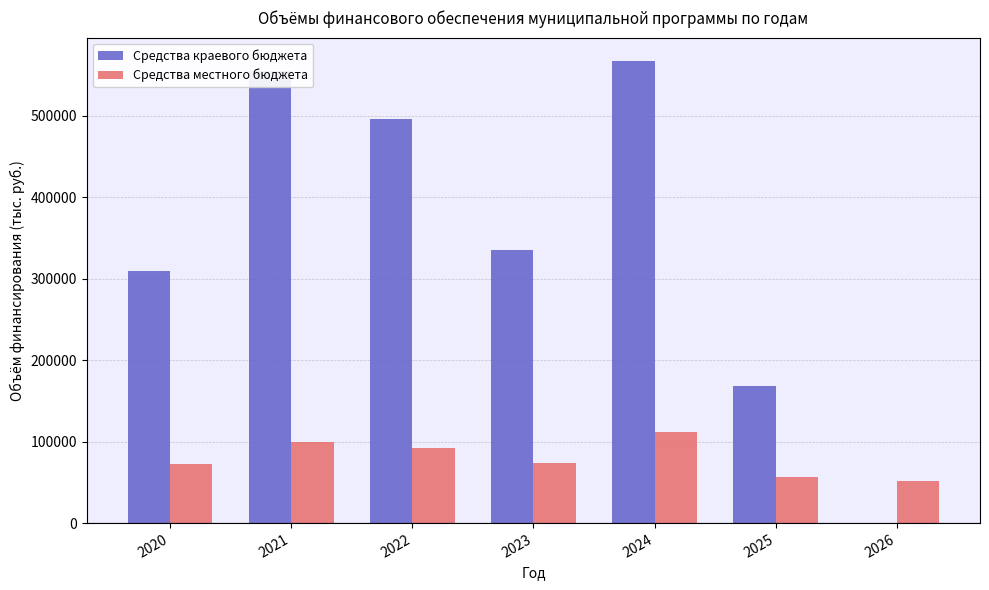

What is the highest value of the Средства краевого бюджета series?

567347.1